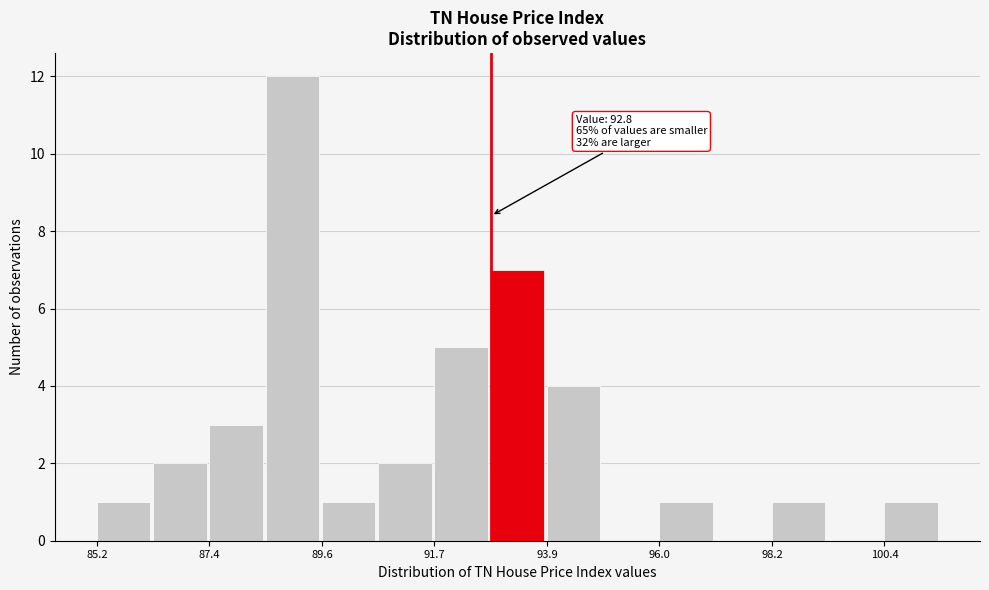

Around what value on the x-axis is the tallest bar? Give the approximate position of its centre, as read against the axis.

89.0